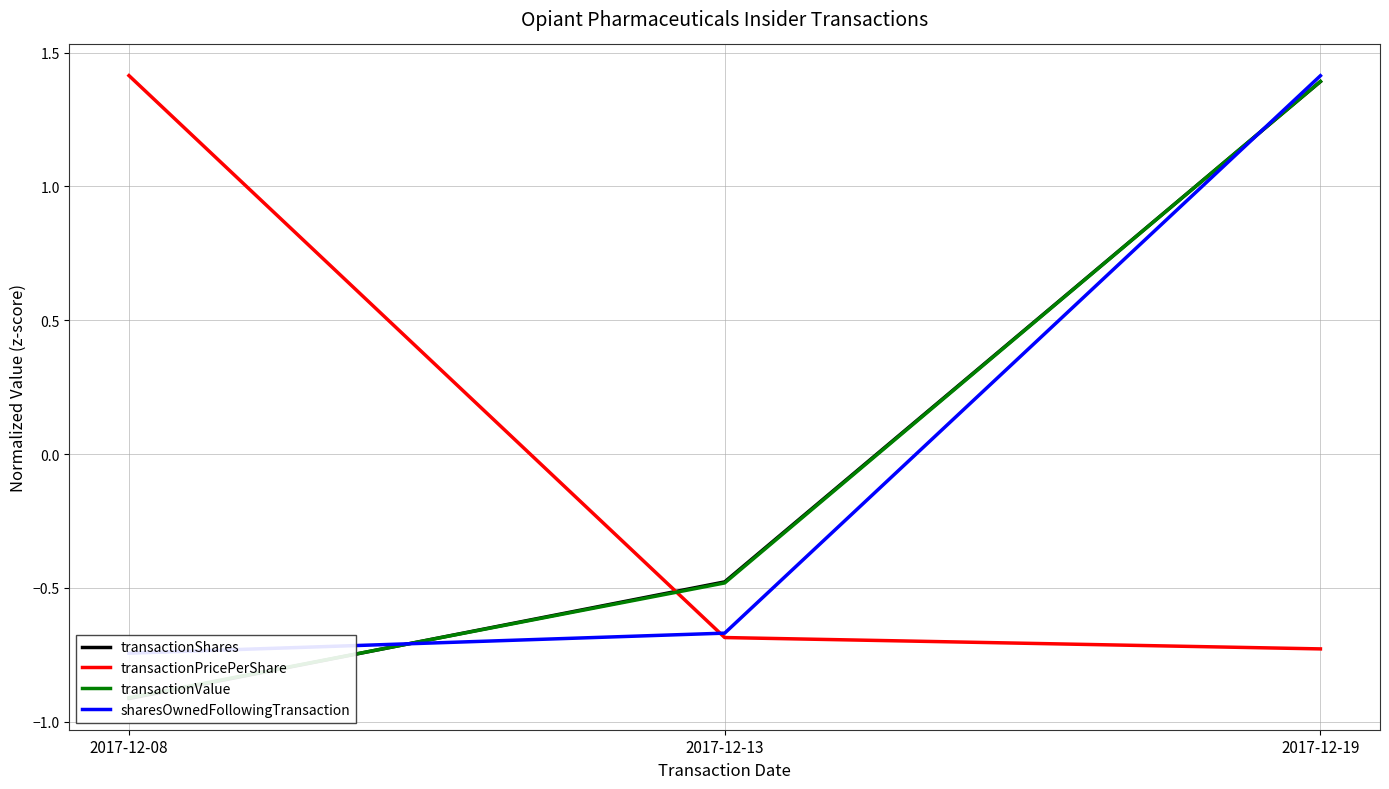

What is the value of the transactionShares point at the 3rd from the left?

1.4